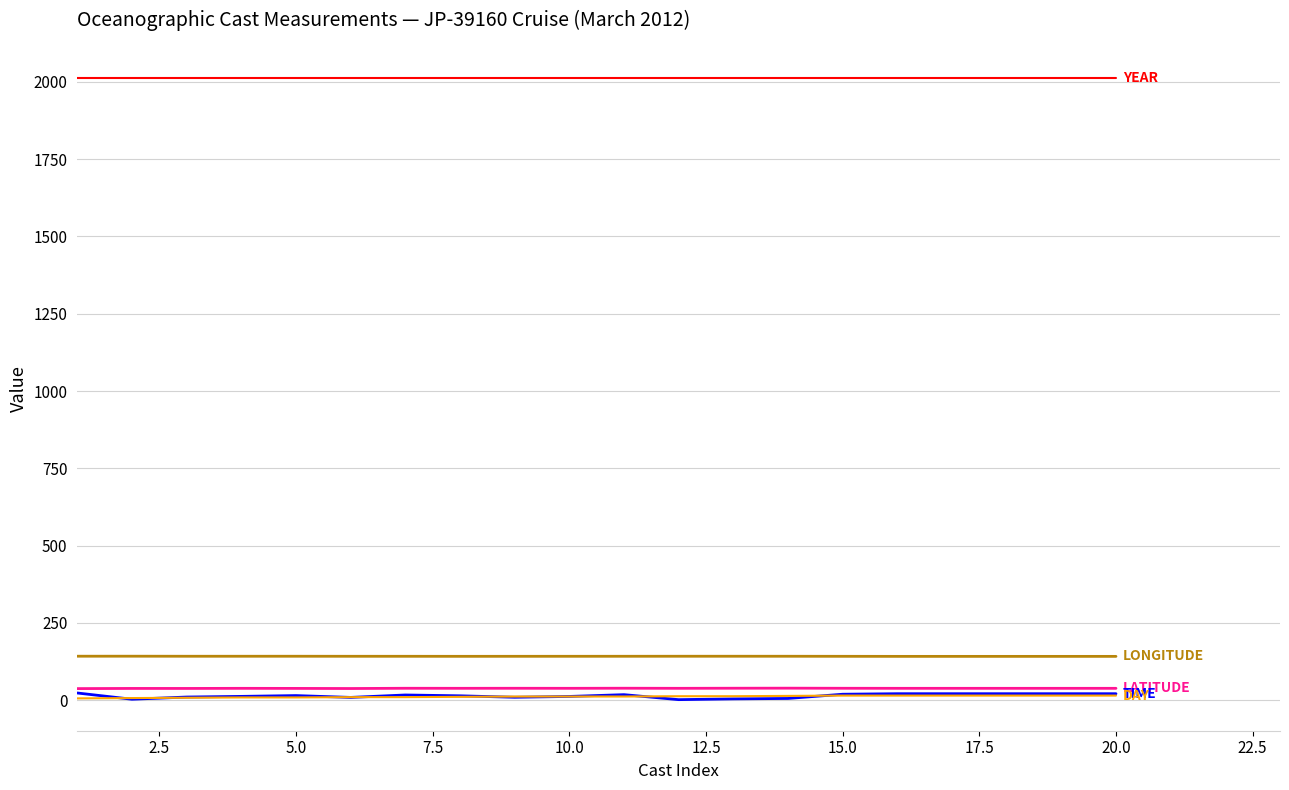

What is the greatest value displayed?

2012.0